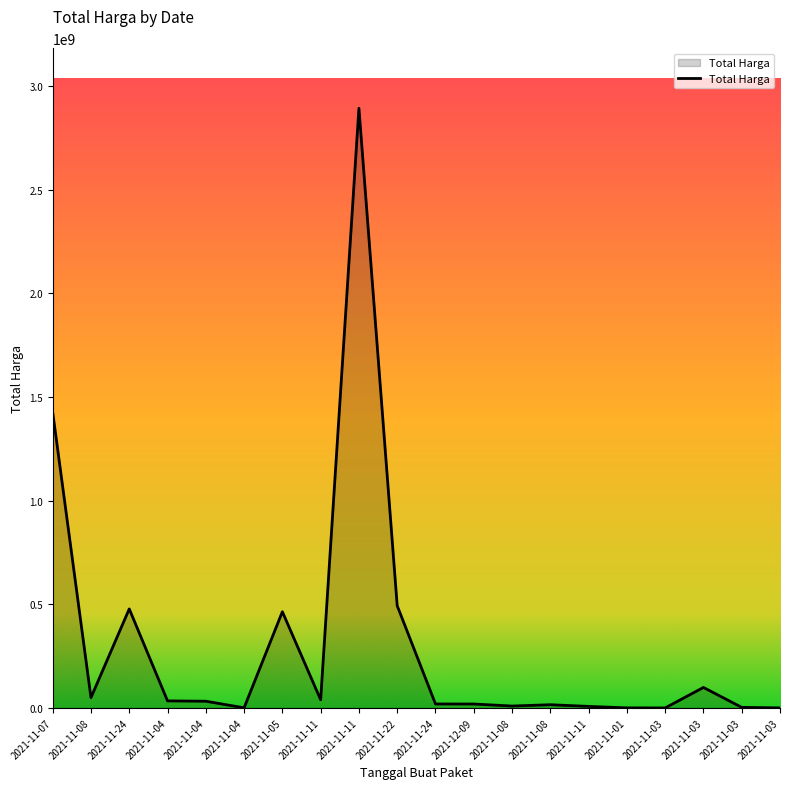

What is the label of the 16th point from the left?

2021-11-01